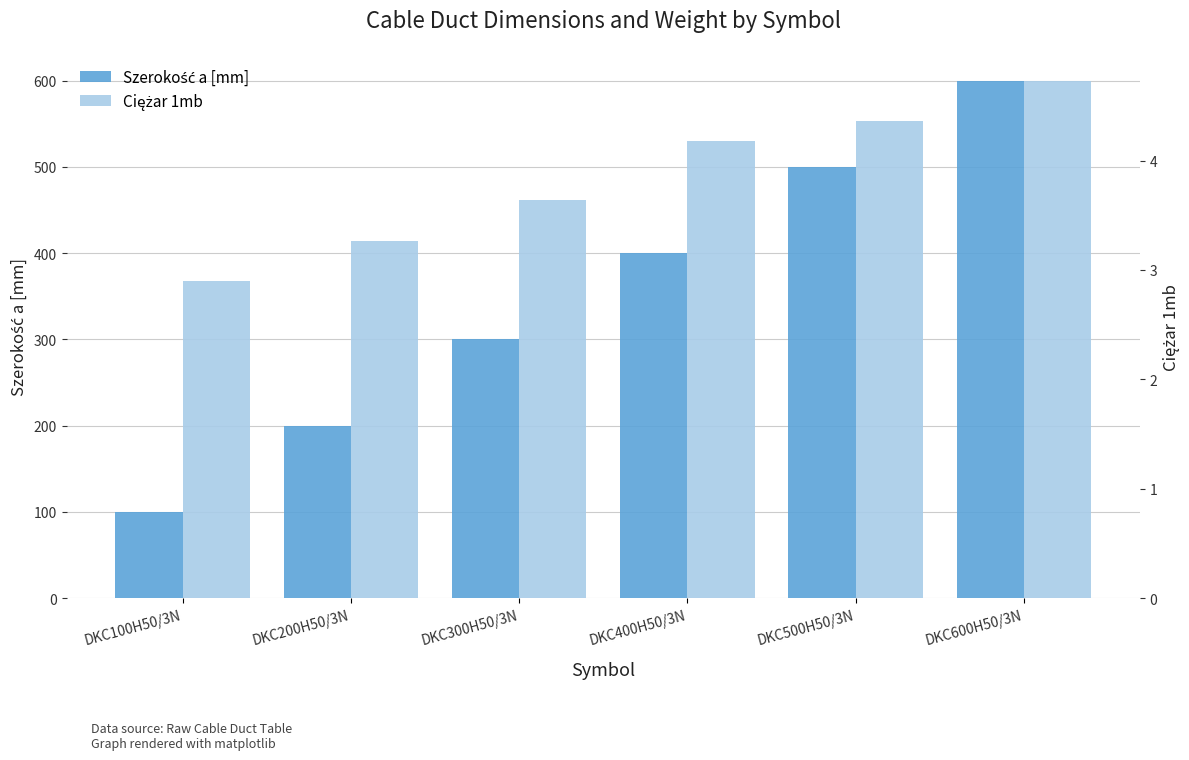

Which label corresponds to the smallest value in the chart?

DKC100H50/3N